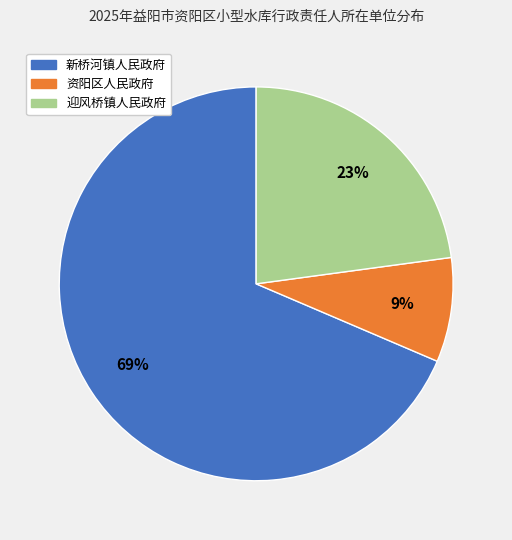

What is the majority slice?

新桥河镇人民政府